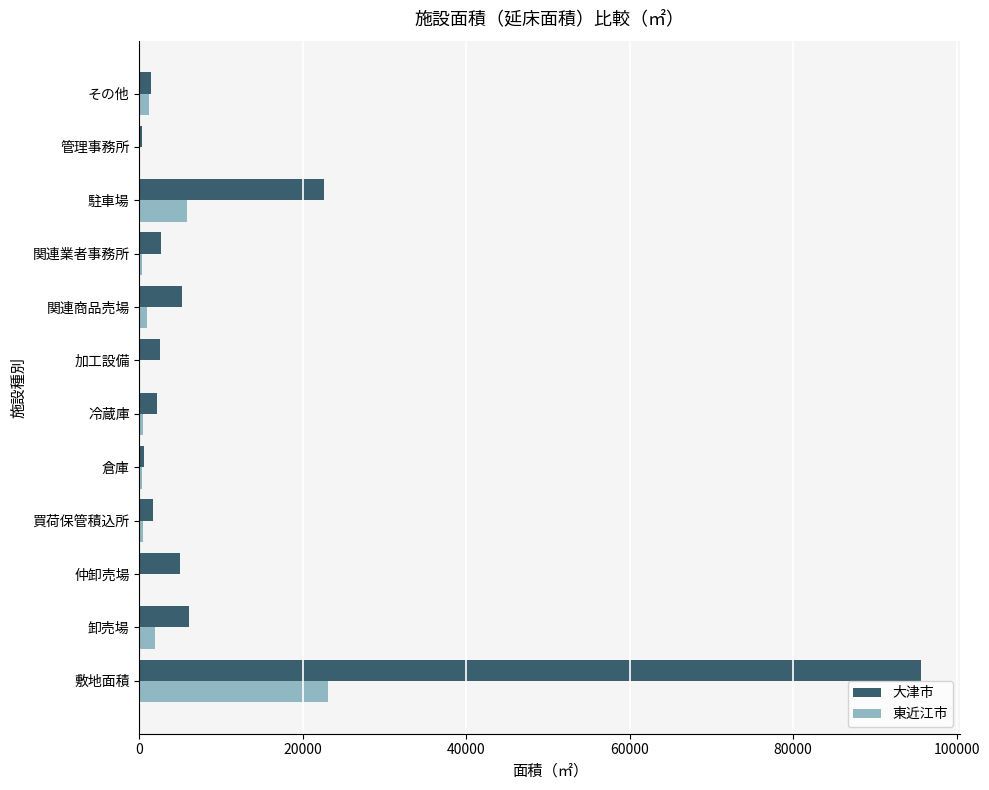

How many series are shown in this chart?

2